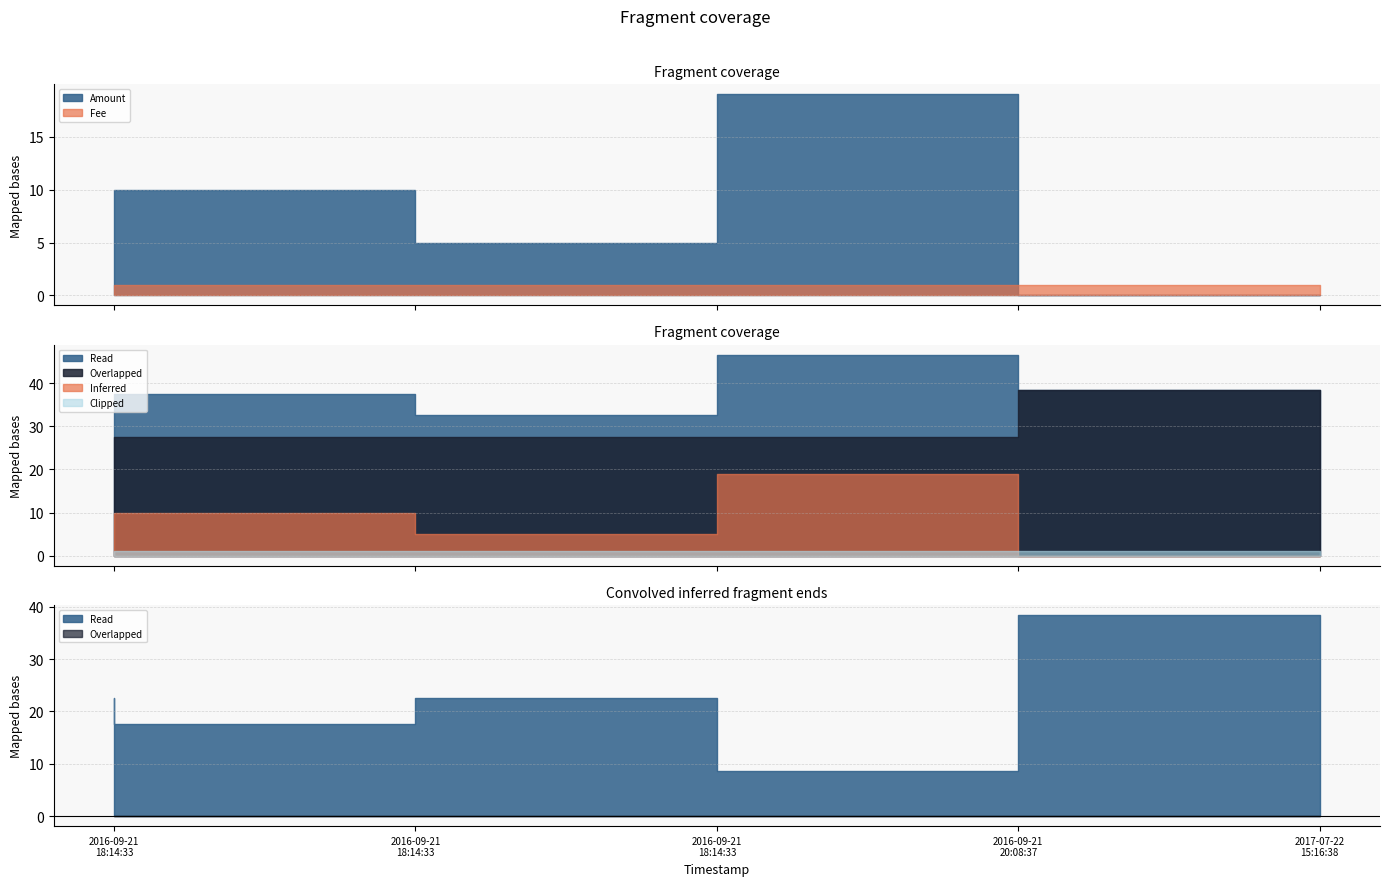

How many intersections are there between Amount and Fee?

1